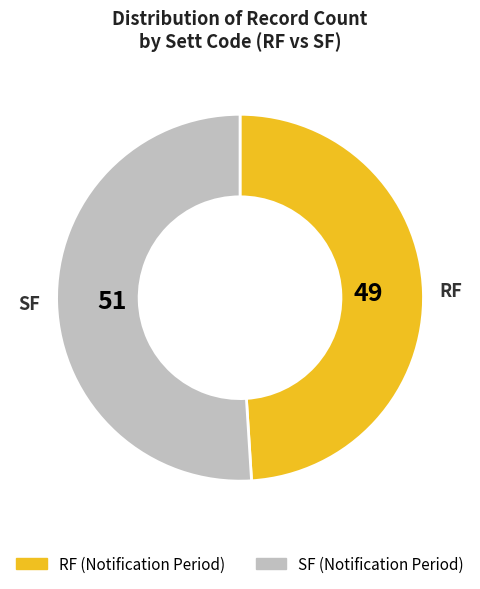

Between SF and RF, which is larger?

SF